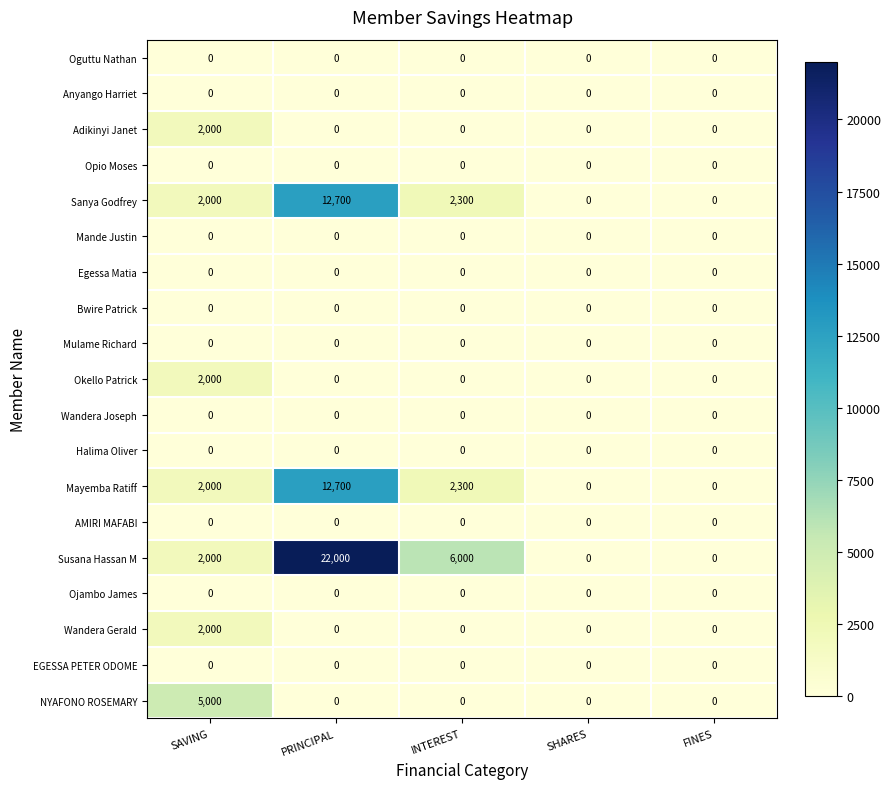

What is the total value across all series at SAVING?

17000